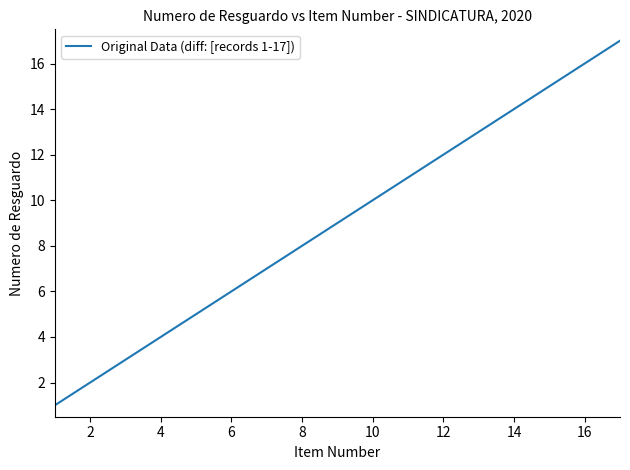

What is the greatest value displayed?

17